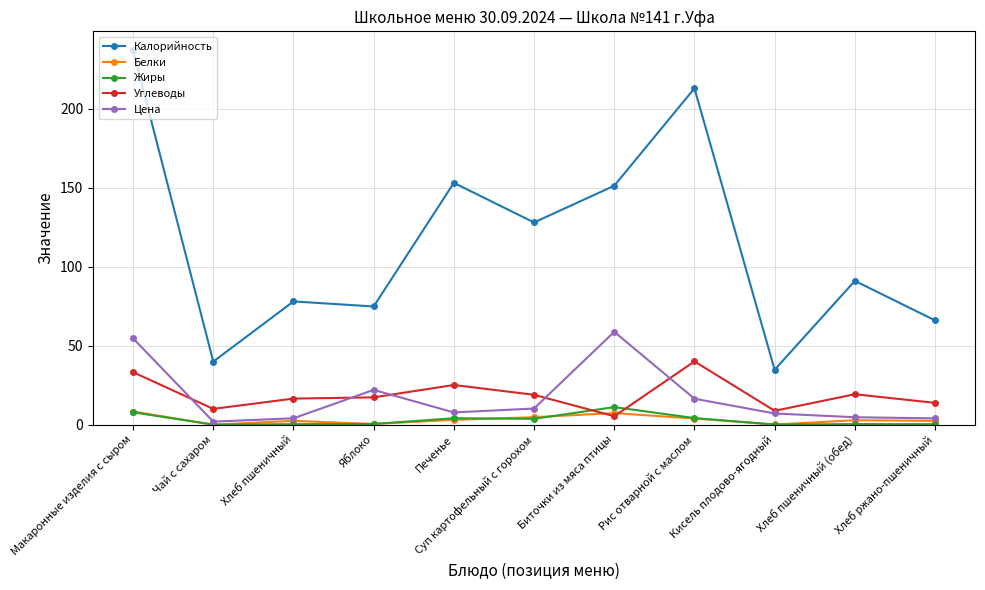

At which category does the chart reach its peak across all series?

Макаронные изделия с сыром